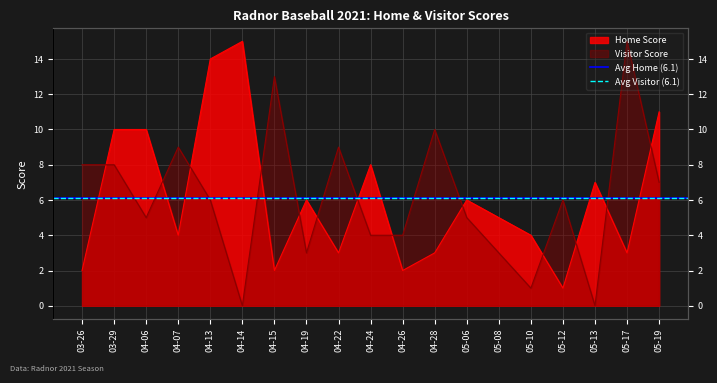

List the labels in order of Visitor Score value, largest first.

05-17, 04-15, 04-28, 04-07, 04-22, 03-26, 03-29, 05-19, 04-13, 05-12, 04-06, 05-06, 04-24, 04-26, 04-19, 05-08, 05-10, 04-14, 05-13